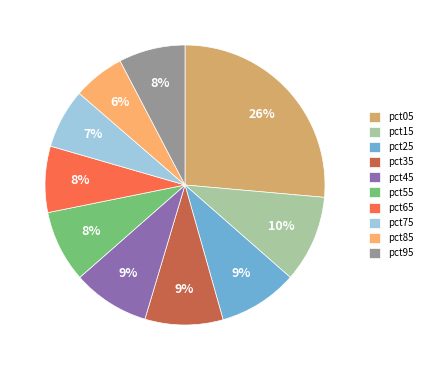

Count the number of slices in the pie.

10